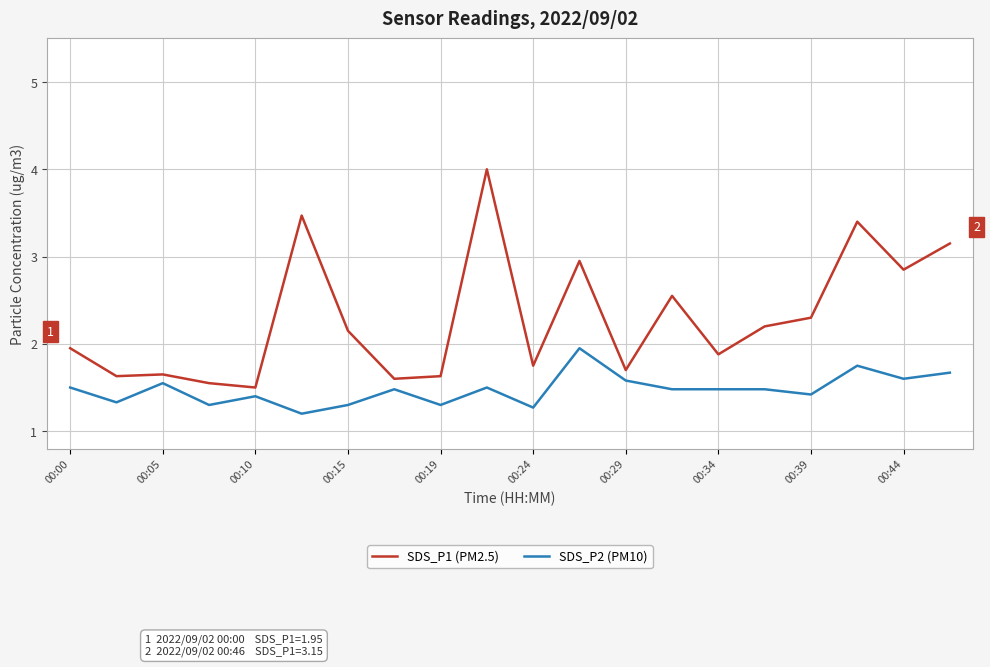

Count the number of data series in this chart.

2